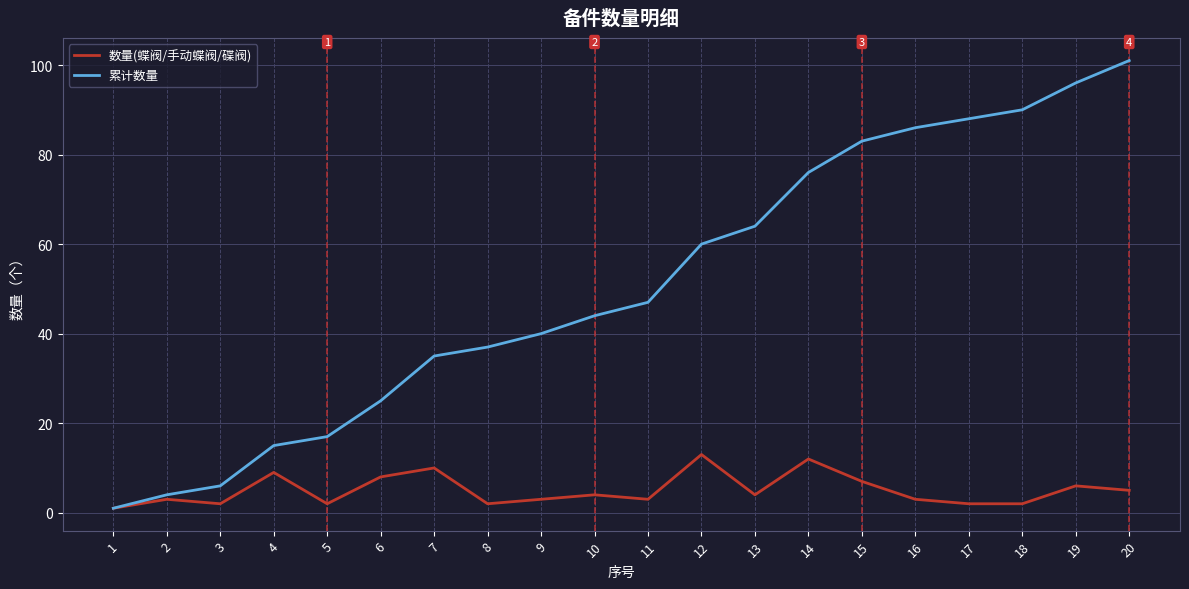

Where is the first local maximum for 数量(蝶阀/手动蝶阀/碟阀)?

2